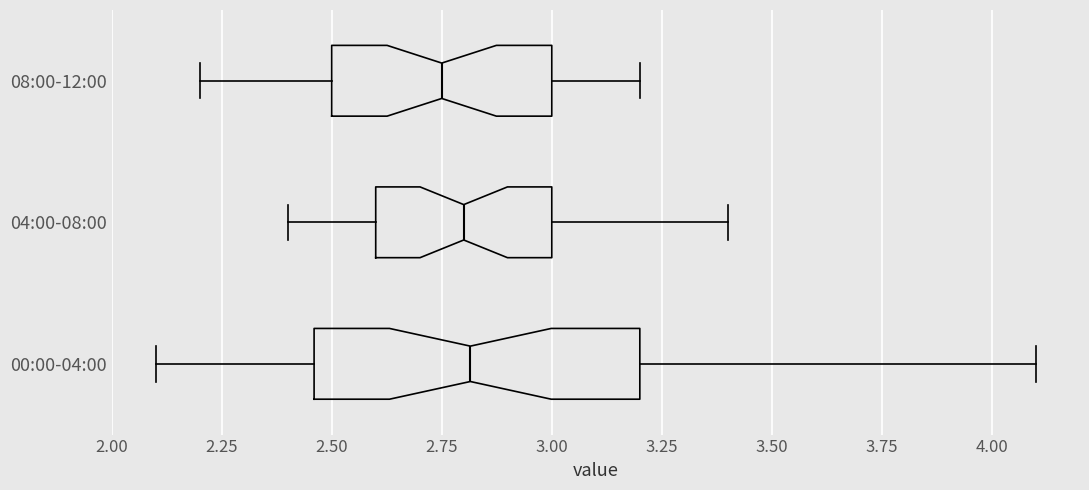

Reading bottom to top, read every box against the x-axis: the position of its median line, the range the box covers, and the ends of its whiskers. The values are not printed on the chart, so give them approximately, as read against the axis.

00:00-04:00: median 2.80, box 2.45 to 3.20, whiskers 2.10 to 4.10
04:00-08:00: median 2.80, box 2.60 to 3.00, whiskers 2.40 to 3.40
08:00-12:00: median 2.75, box 2.50 to 3.00, whiskers 2.20 to 3.20